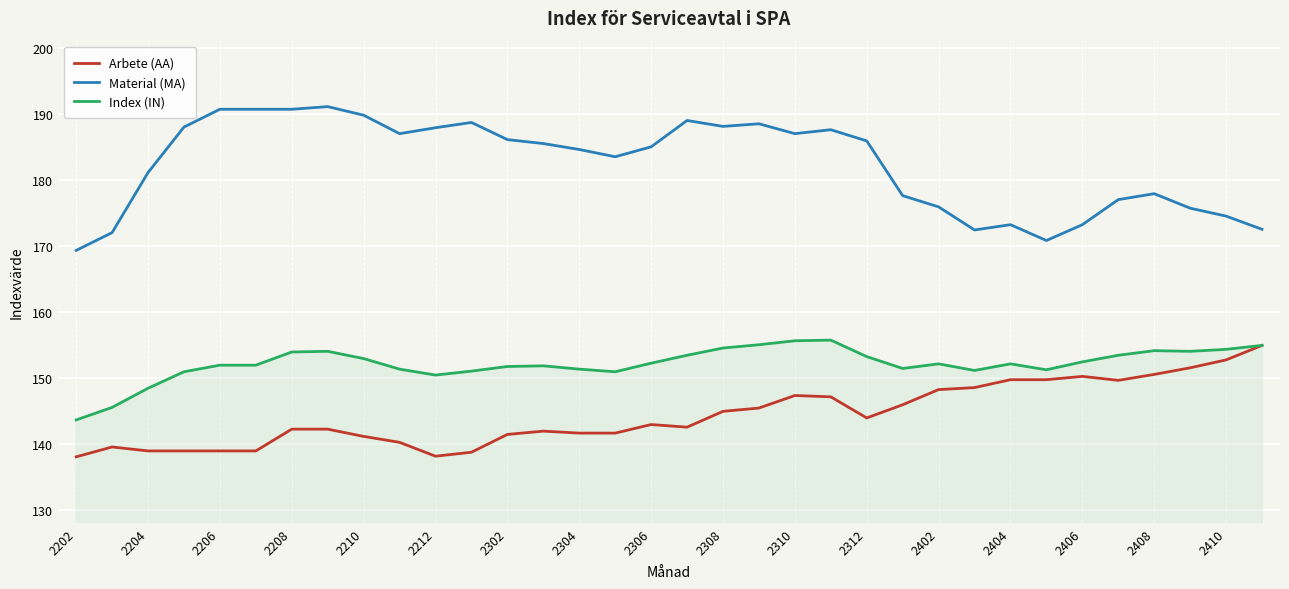

Which series has the widest spread of values?

Material (MA)